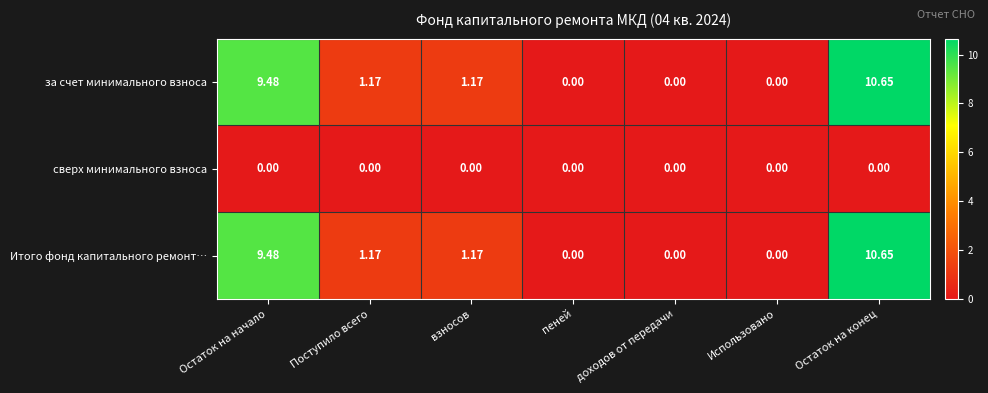

Is the value of Итого фонд капитального ремонт… at Остаток на конец greater than the value of за счет минимального взноса at взносов?

Yes